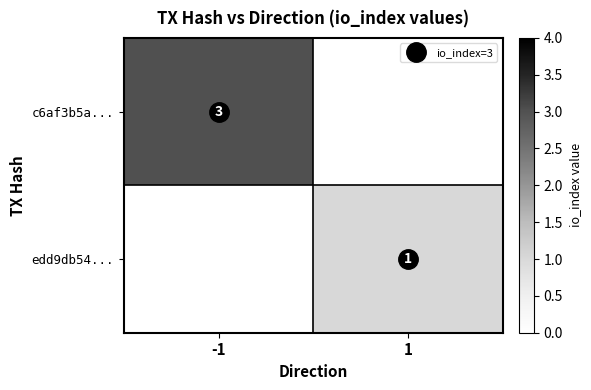

At 1, list the series in order from smallest to largest.

c6af3b5a..., edd9db54...